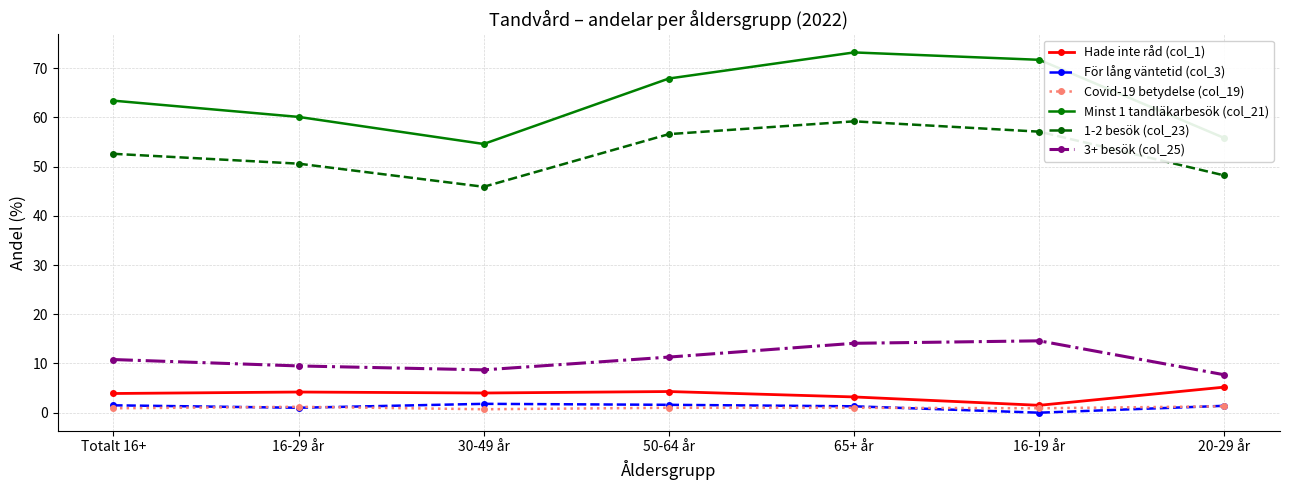

What position from the left is 30-49 år?

3